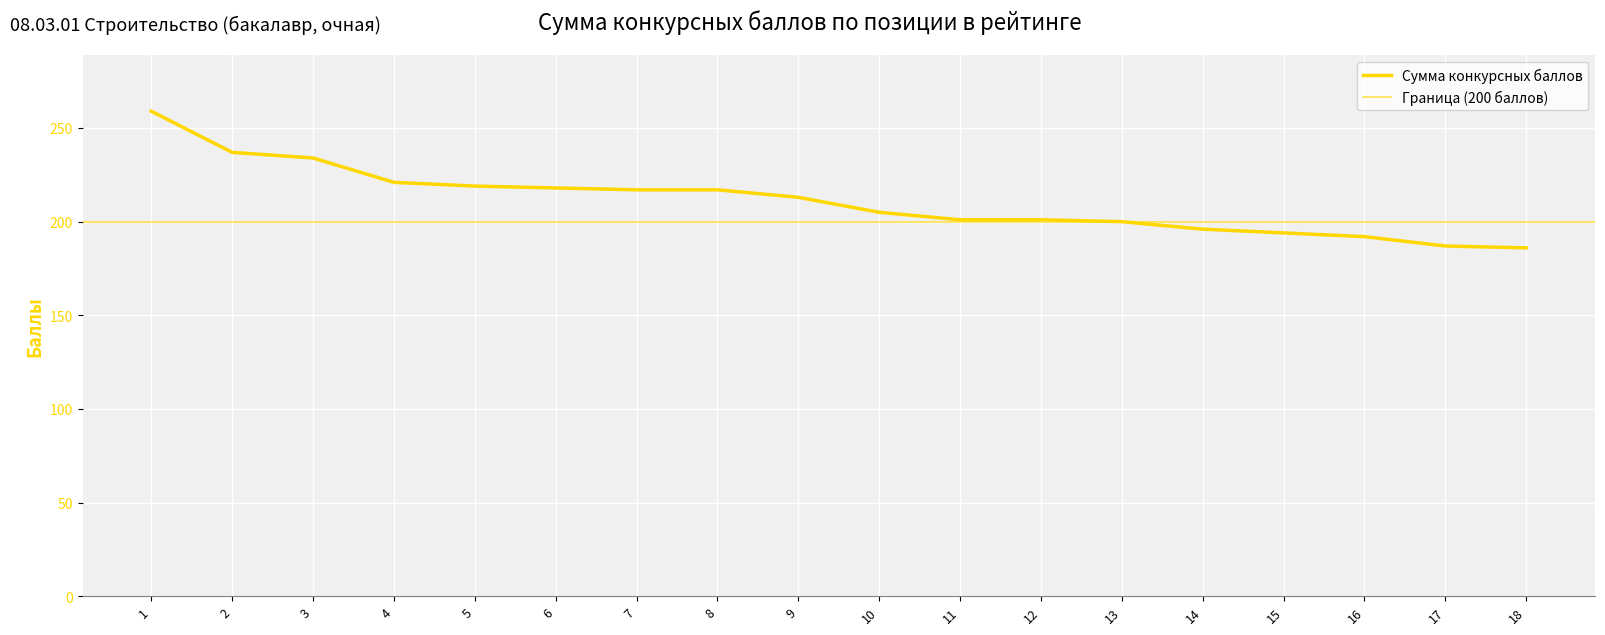

Between 15 and 8, which is larger?

8